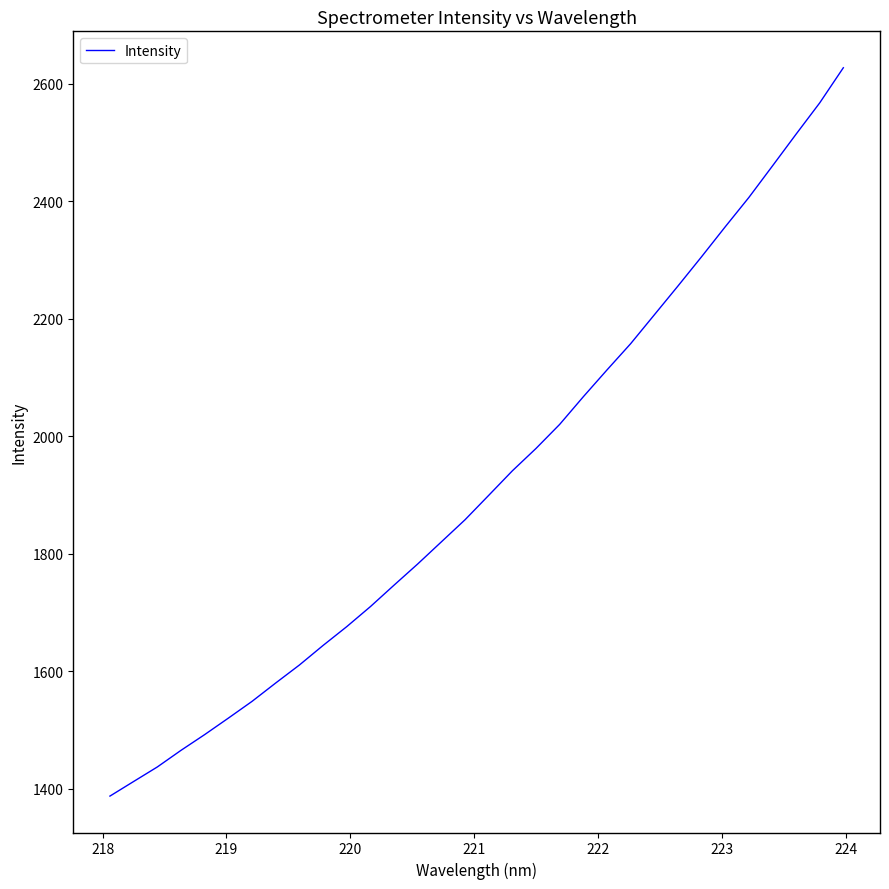

Does the chart have visible grid lines?

No